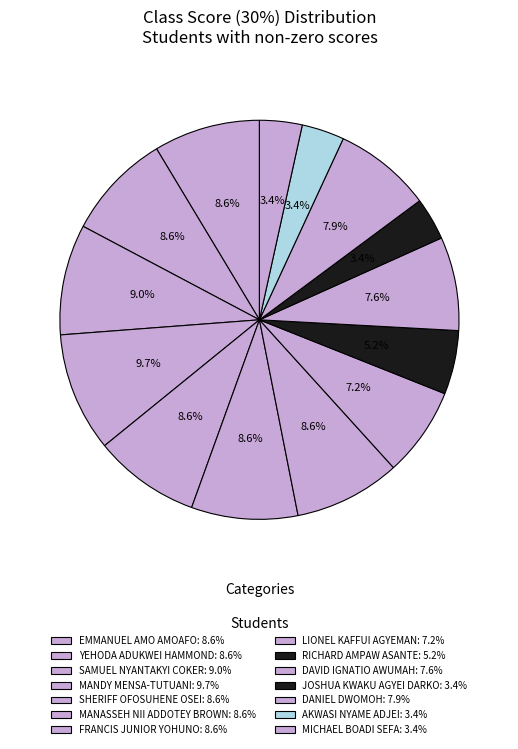

To the nearest percent, what portion does YEHODA ADUKWEI HAMMOND represent?

9%